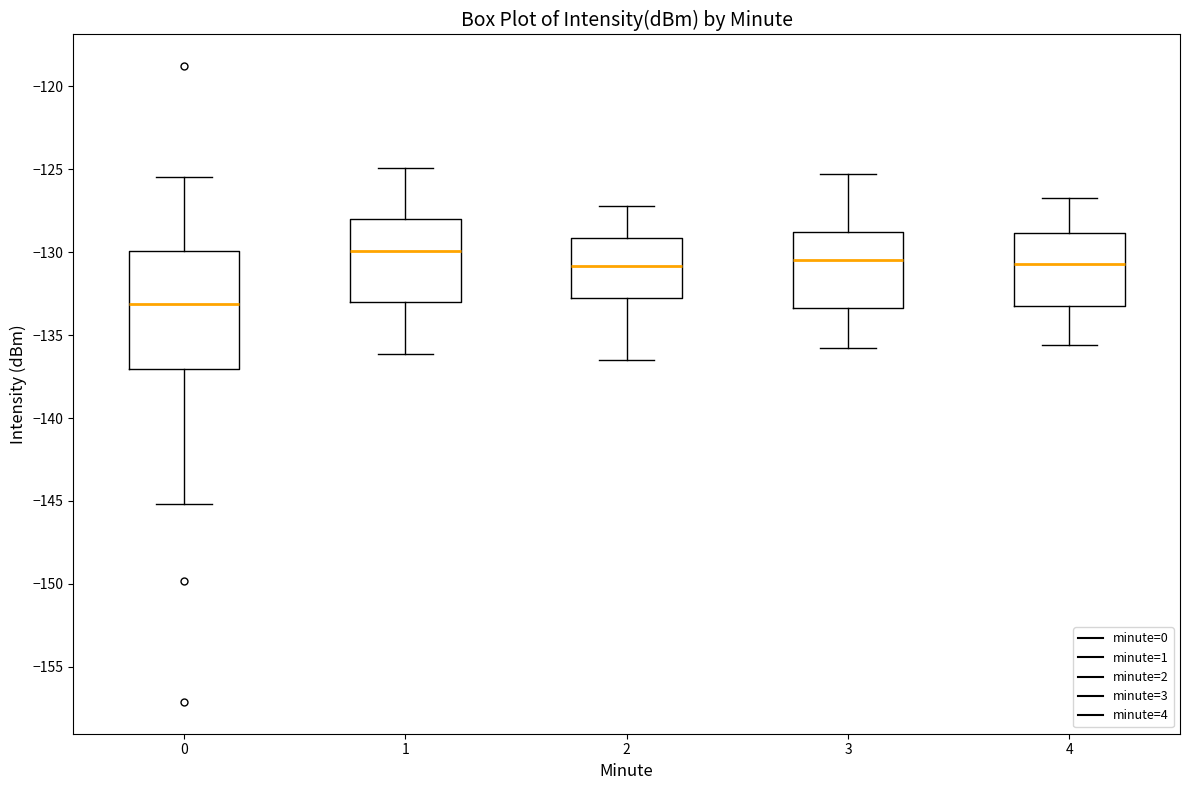

Reading left to right, read every box against the y-axis: the position of its median line, the range the box covers, and the ends of its whiskers. The values are not printed on the chart, so give them approximately, as read against the axis.

0: median -133.0, box -137.0 to -130.0, whiskers -145.0 to -125.5
1: median -130.0, box -133.0 to -128.0, whiskers -136.0 to -125.0
2: median -131.0, box -133.0 to -129.0, whiskers -136.5 to -127.0
3: median -130.5, box -133.5 to -129.0, whiskers -136.0 to -125.5
4: median -130.5, box -133.0 to -129.0, whiskers -135.5 to -126.5